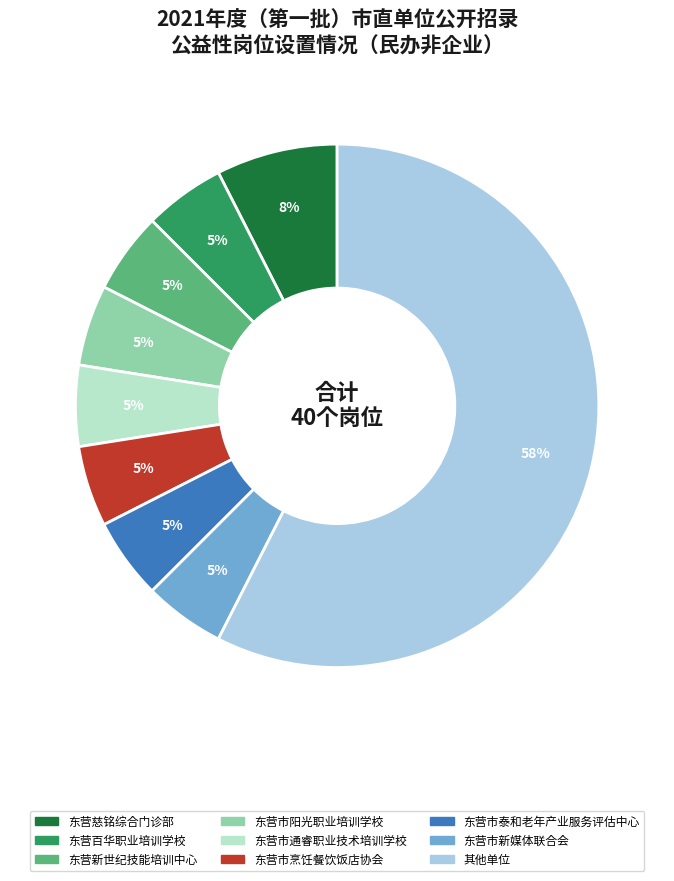

To the nearest percent, what is the average slice percentage?

11%